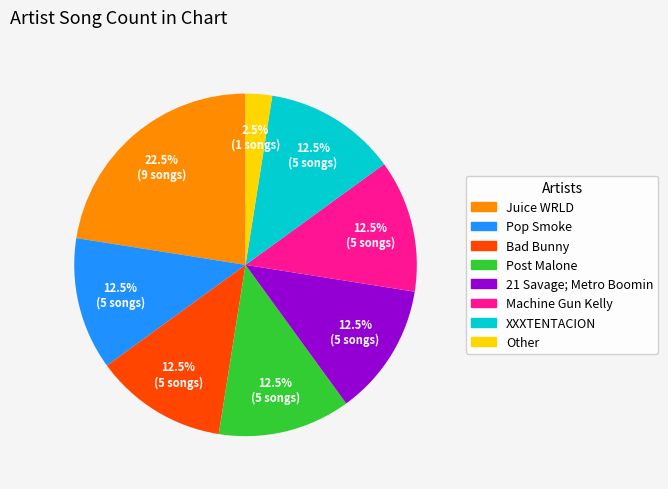

Which slice is the smallest?

Other